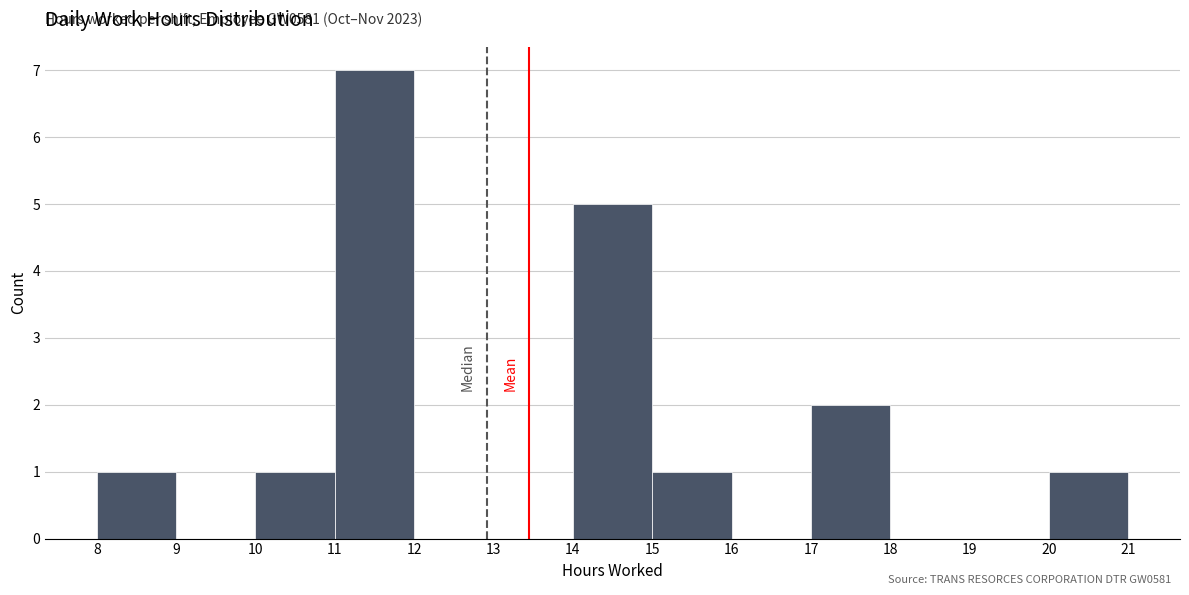

Which range on the x-axis has the tallest bar?

11 to 12